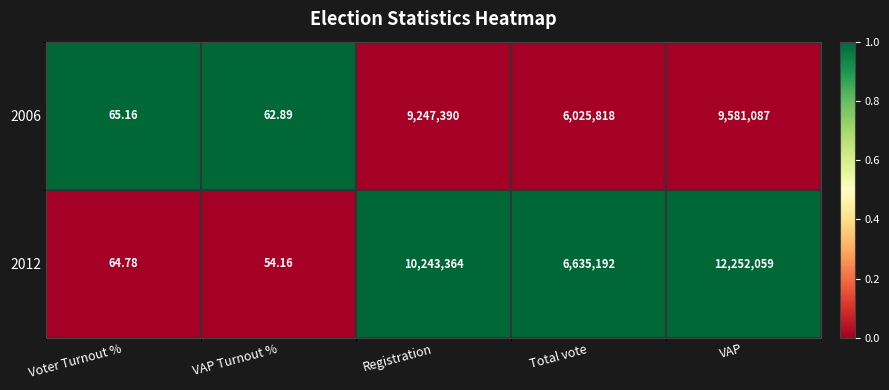

Where does the 2006 series first go above 6025818?

Registration